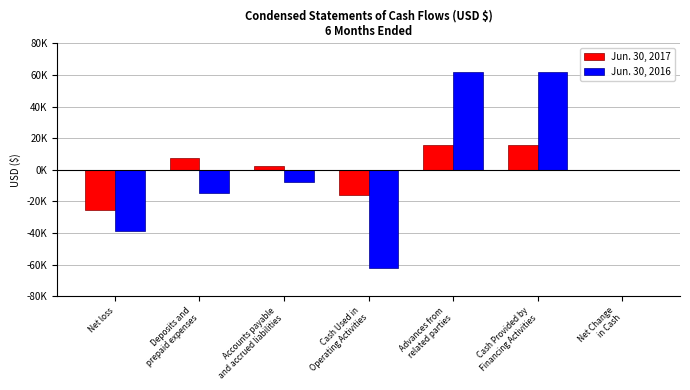

What are all the series names shown in the legend?

Jun. 30, 2017, Jun. 30, 2016